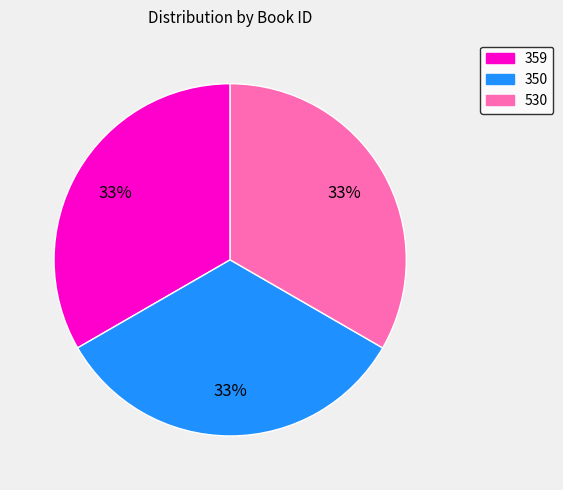

True or false: 359 accounts for 33% of the total.

True